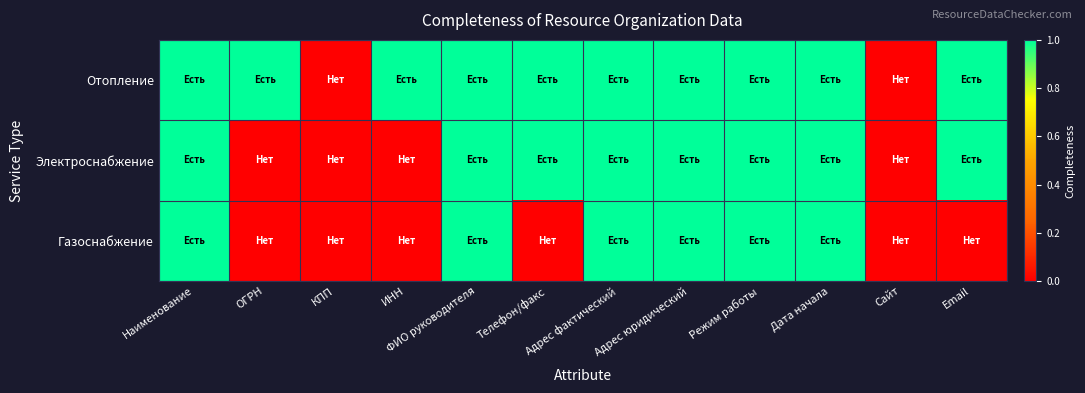

Rank the series at ФИО руководителя from lowest to highest value.

Отопление, Электроснабжение, Газоснабжение